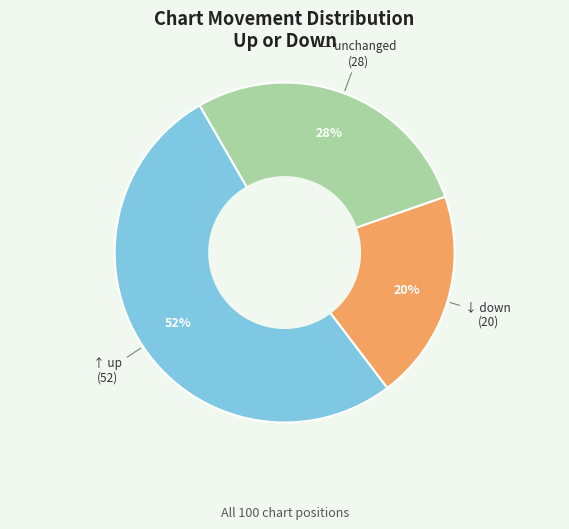

To the nearest percent, what is the average slice percentage?

33%